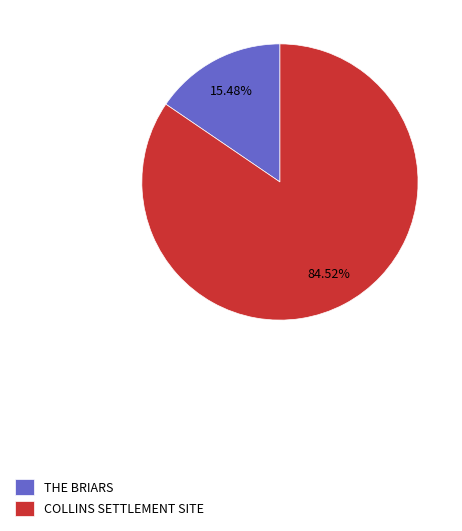

How many slices are in this pie chart?

2